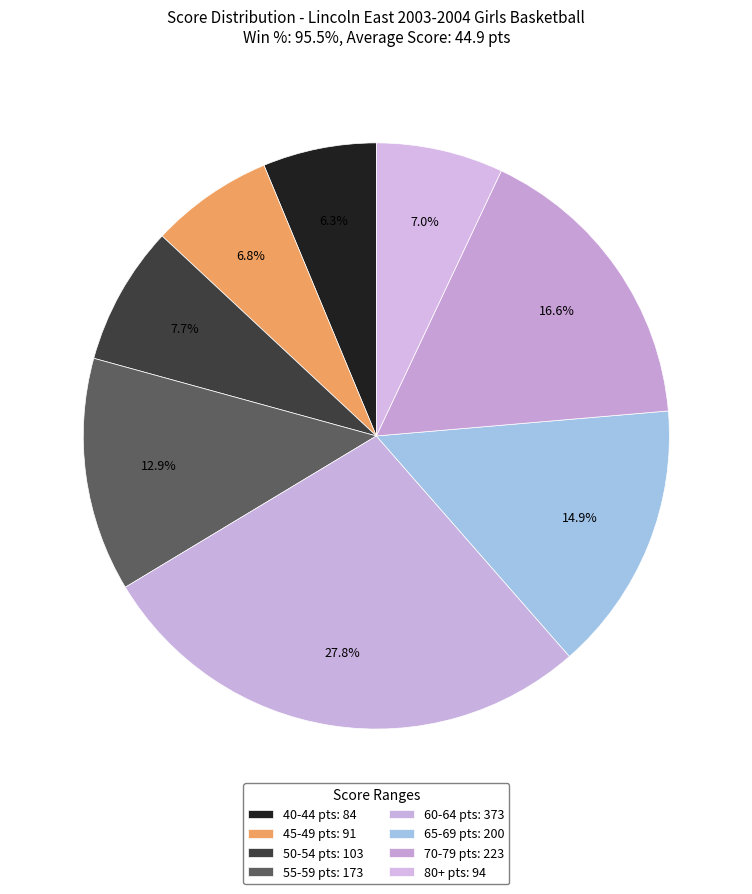

Count the number of slices in the pie.

8